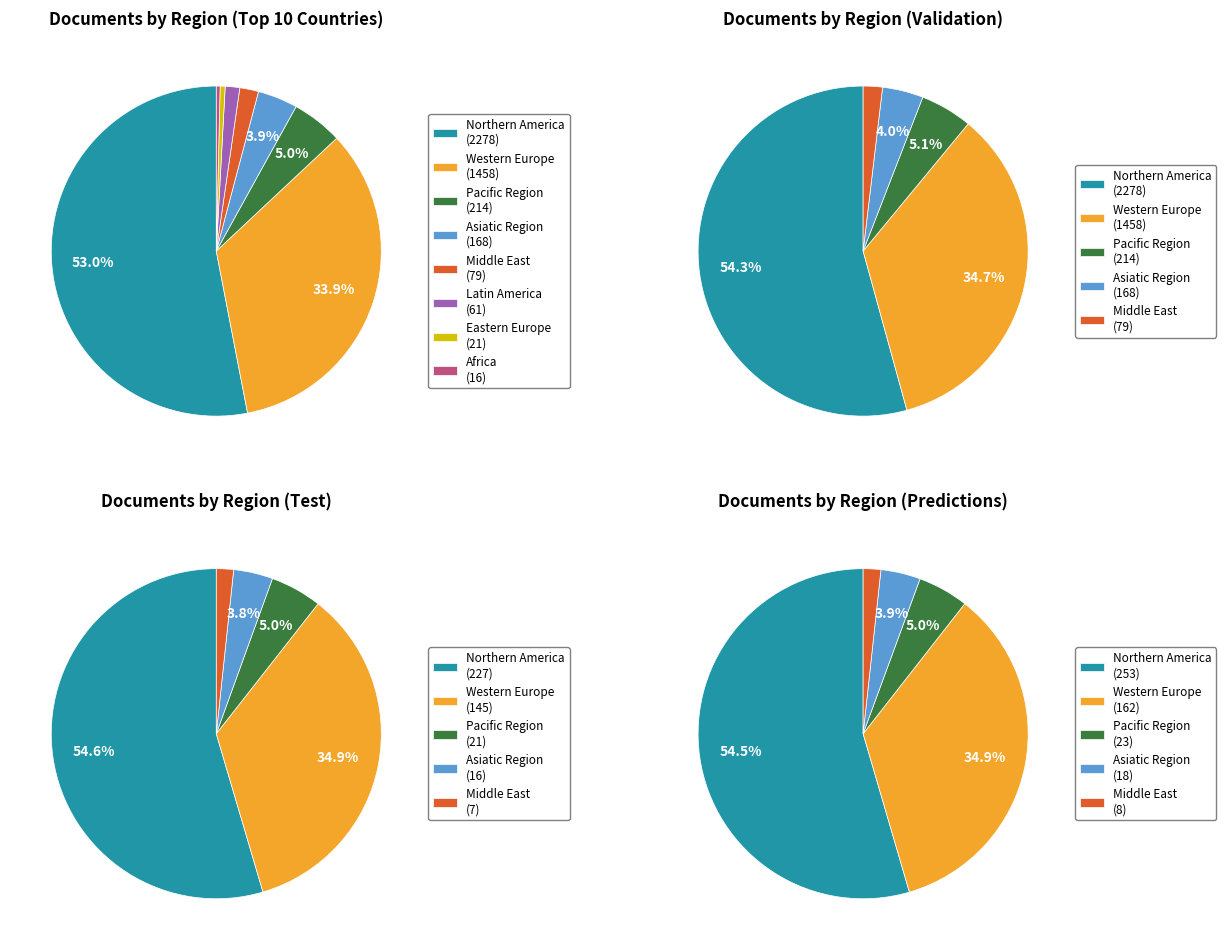

Count the number of slices in the pie.

8